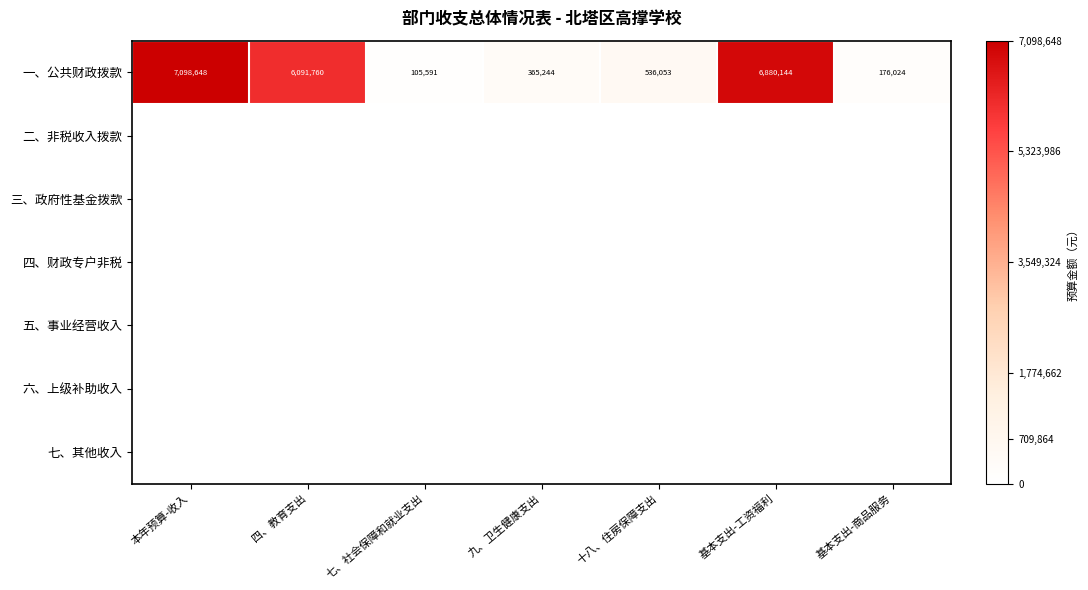

The 一、公共财政拨款 series shows 176024 at 基本支出-商品服务. True or false?

True